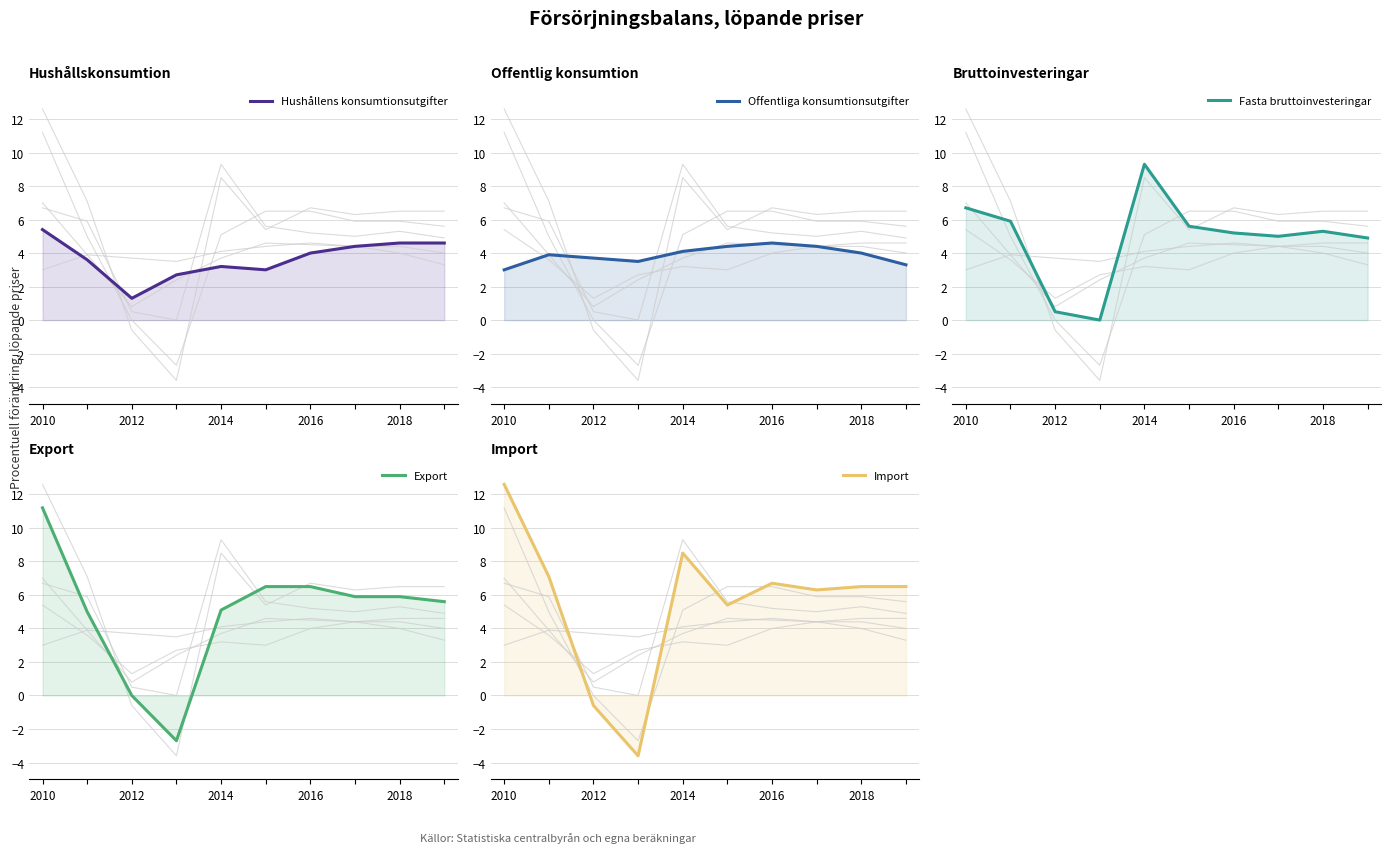

How many data points does each series have?

10